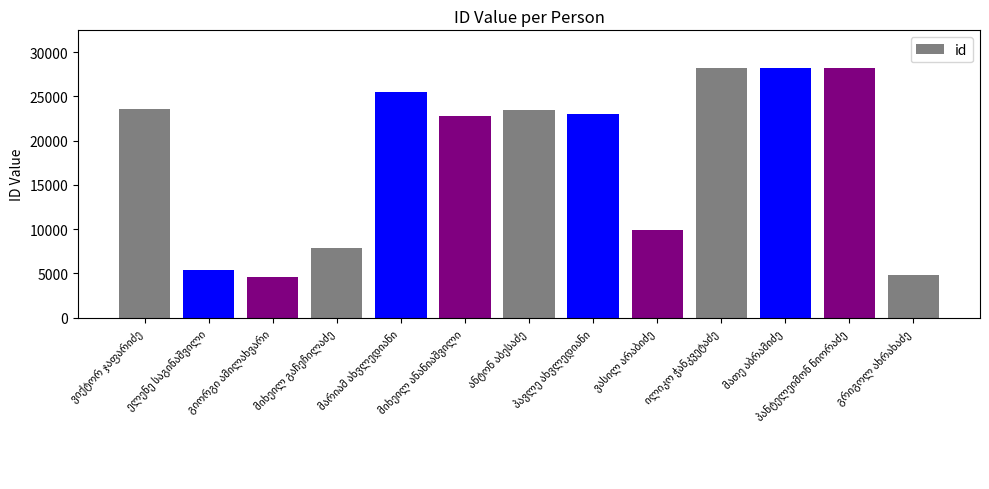

What is the difference between the second highest and second lowest values?

23455